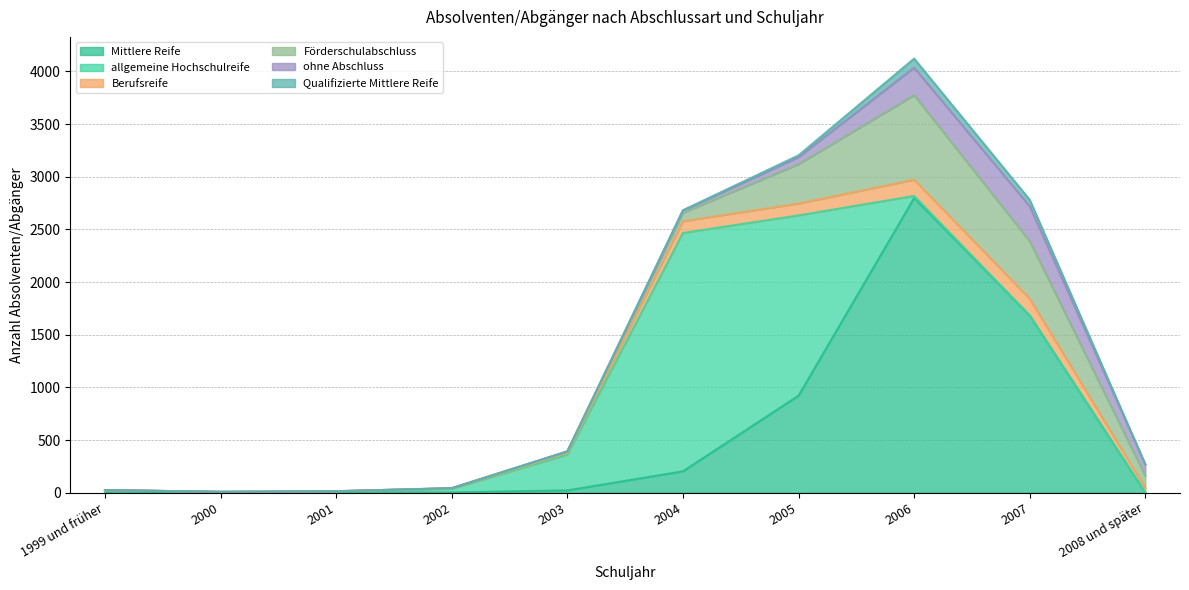

The Berufsreife series shows 8 at 2003. True or false?

False